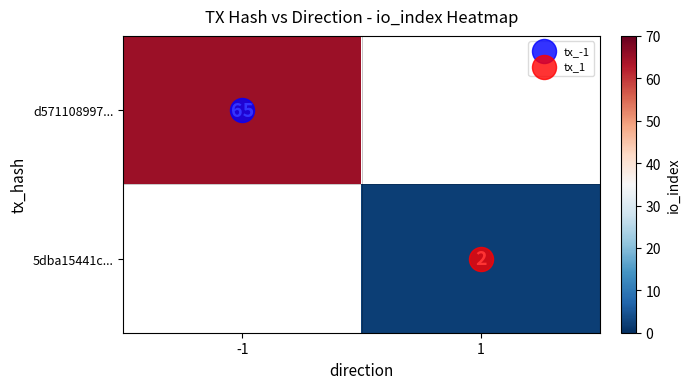

How many series are shown in this chart?

2